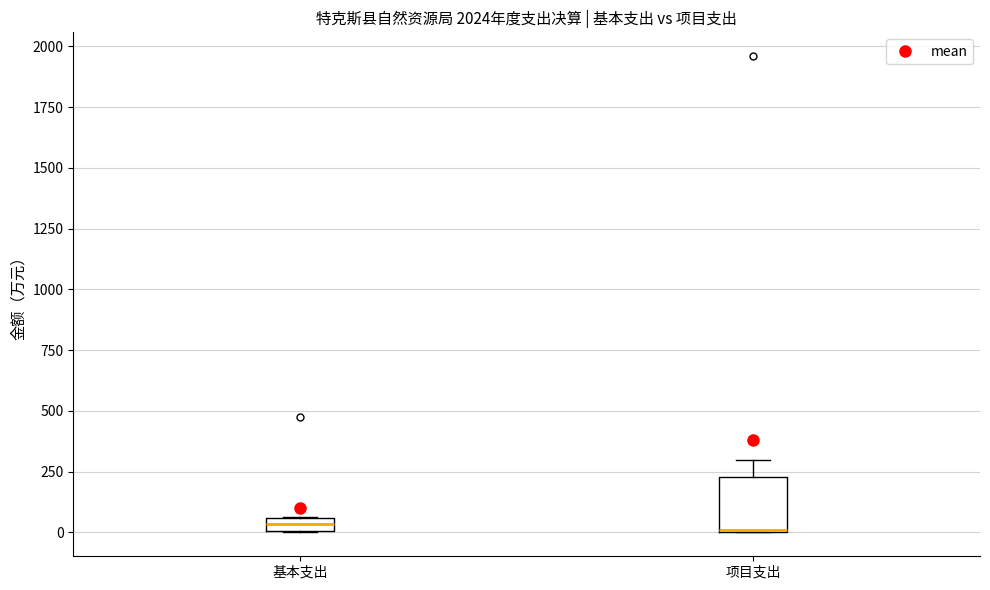

Where is the lower edge of the box for 项目支出 on the y-axis? The values are not printed on the chart, so give them approximately, as read against the axis.

0